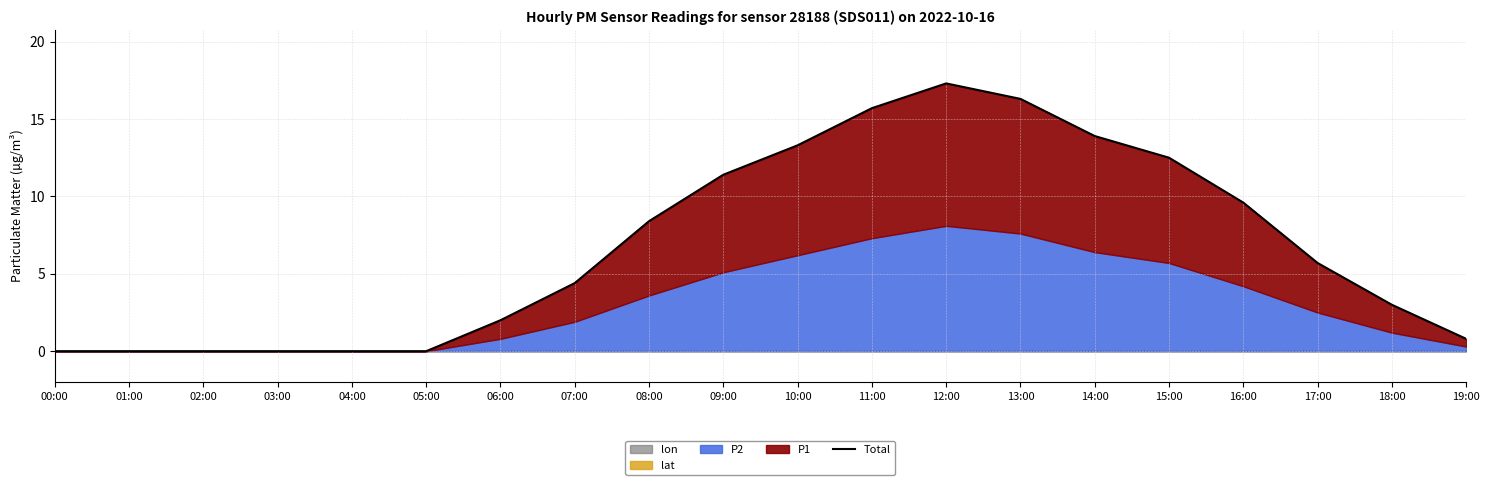

Rank the categories by value from lowest to highest.

00:00, 01:00, 02:00, 03:00, 04:00, 05:00, 19:00, 06:00, 18:00, 07:00, 17:00, 08:00, 16:00, 09:00, 15:00, 10:00, 14:00, 11:00, 13:00, 12:00